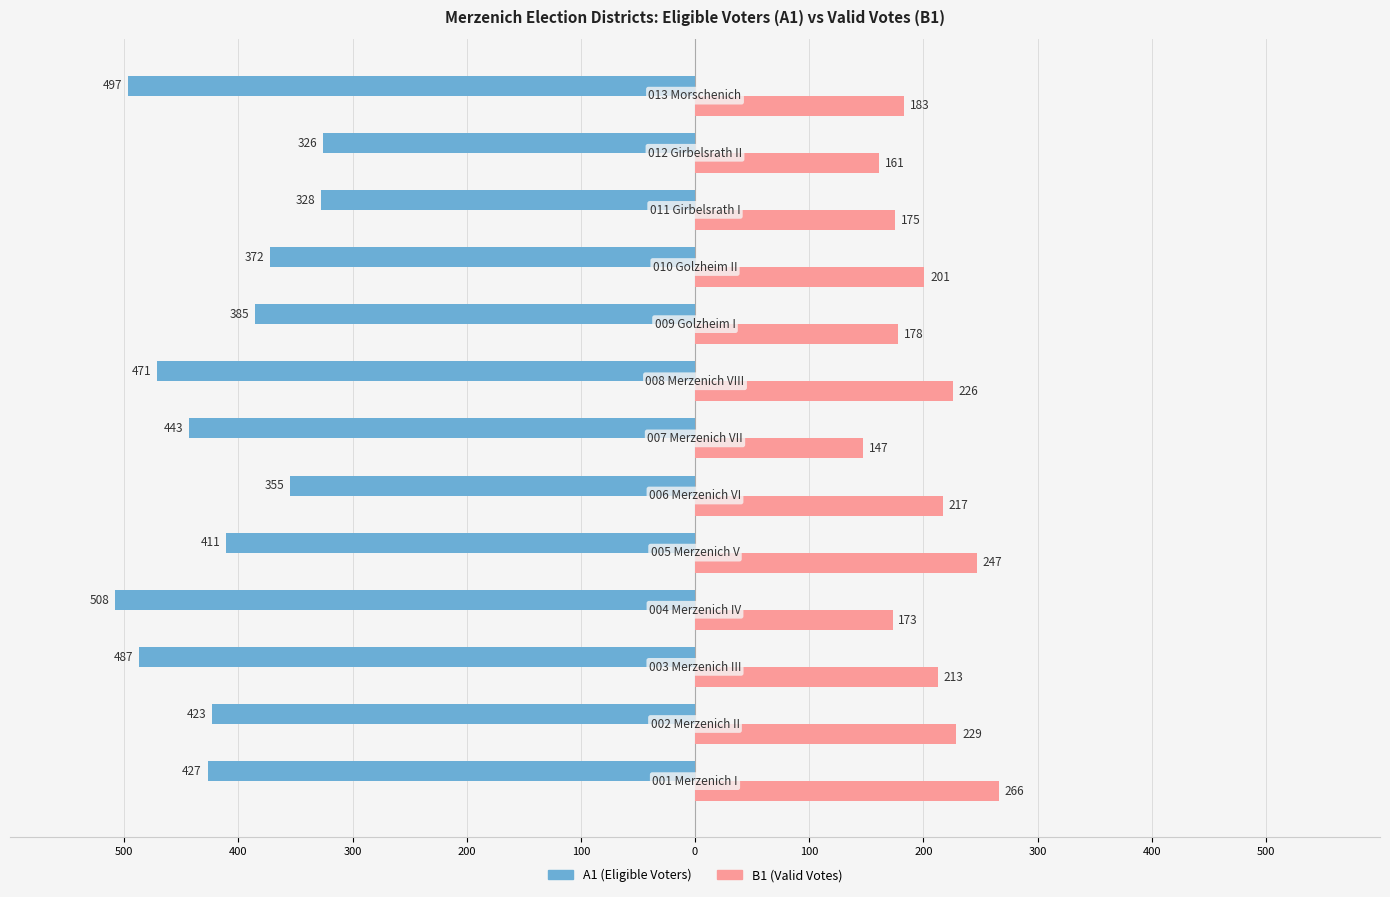

How many bars are there in each group?

2